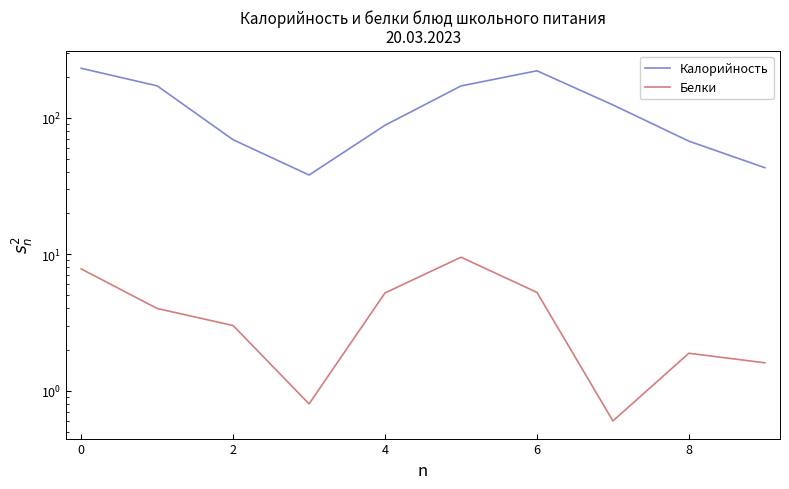

Reading right to left, extract all data points from this chart.

Калорийность: 43.0	67.3	124.0	220.5	170.8	88.0	38.0	68.9	171.0	230.0
Белки: 1.6	1.9	0.6	5.2	9.5	5.2	0.8	3.0	4.0	7.8